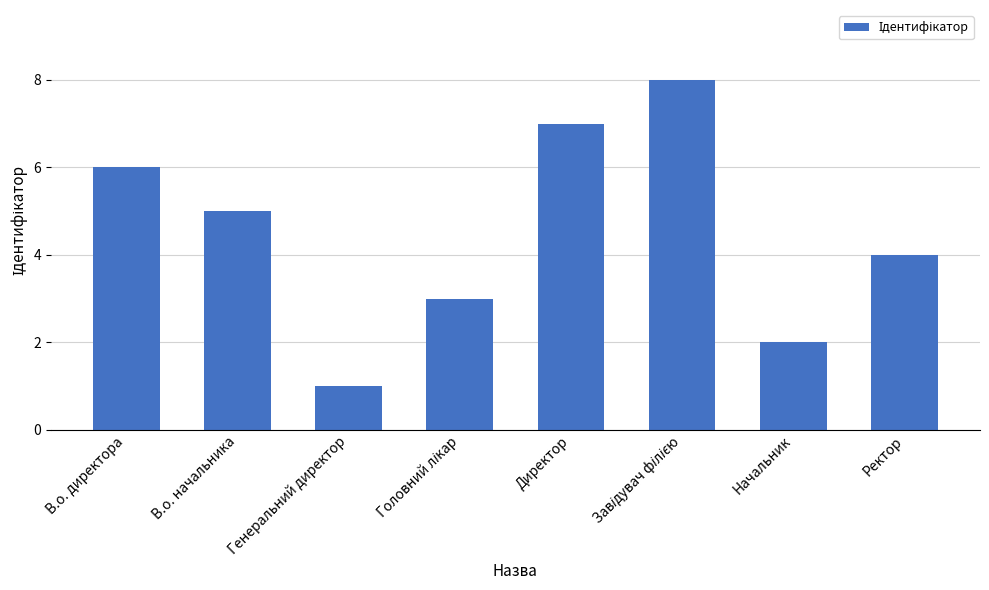

Is it true that the value at Начальник is 4?

False